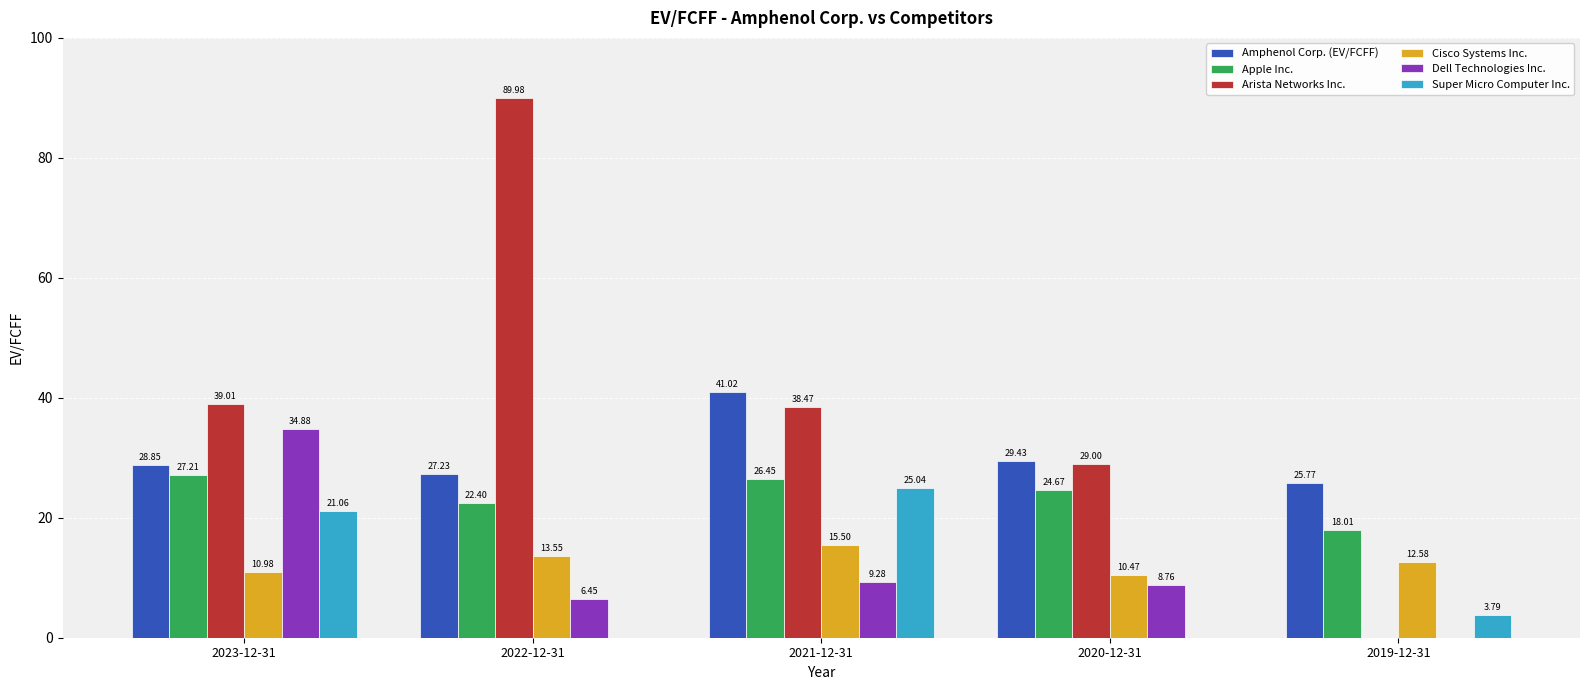

What is the sum of all Amphenol Corp. (EV/FCFF) values?

152.3